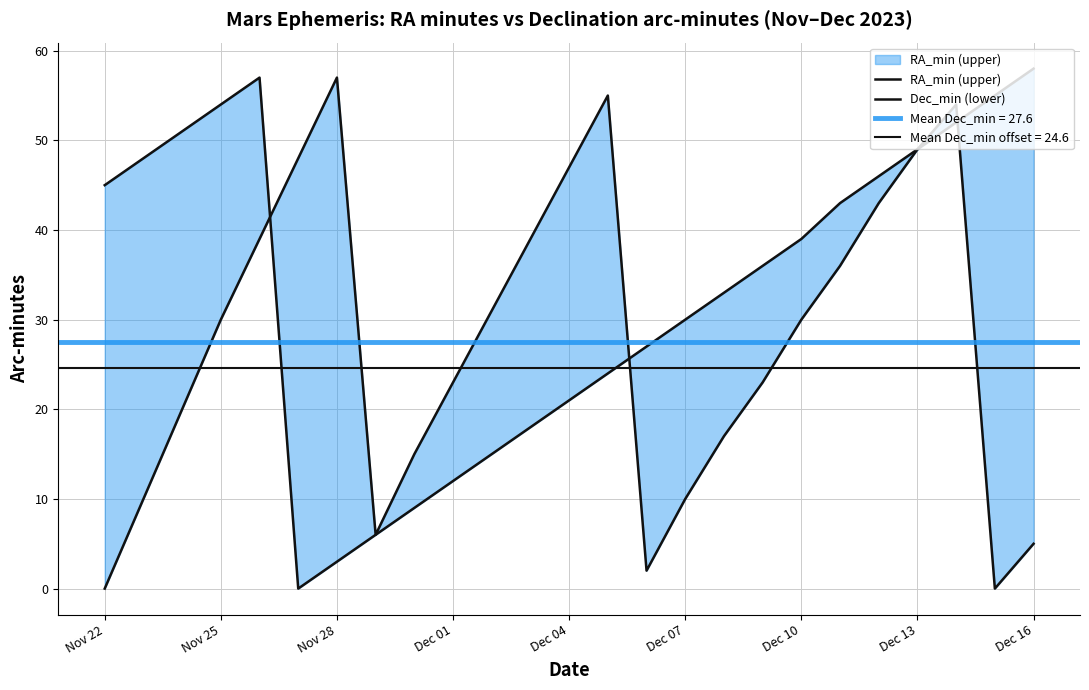

List the series in order of their overall mean, highest first.

RA_min (upper), Dec_min (lower)